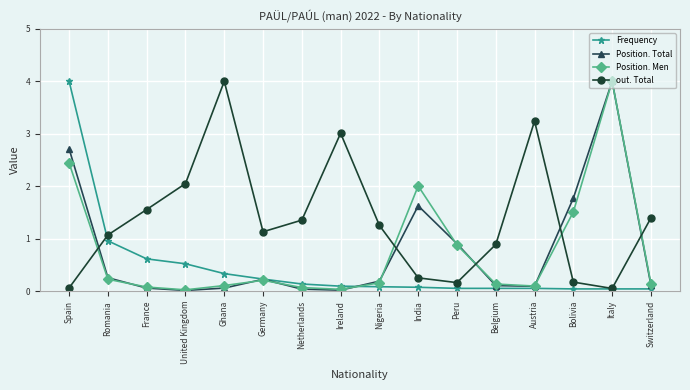

Which series has the largest total across all categories?

out. Total